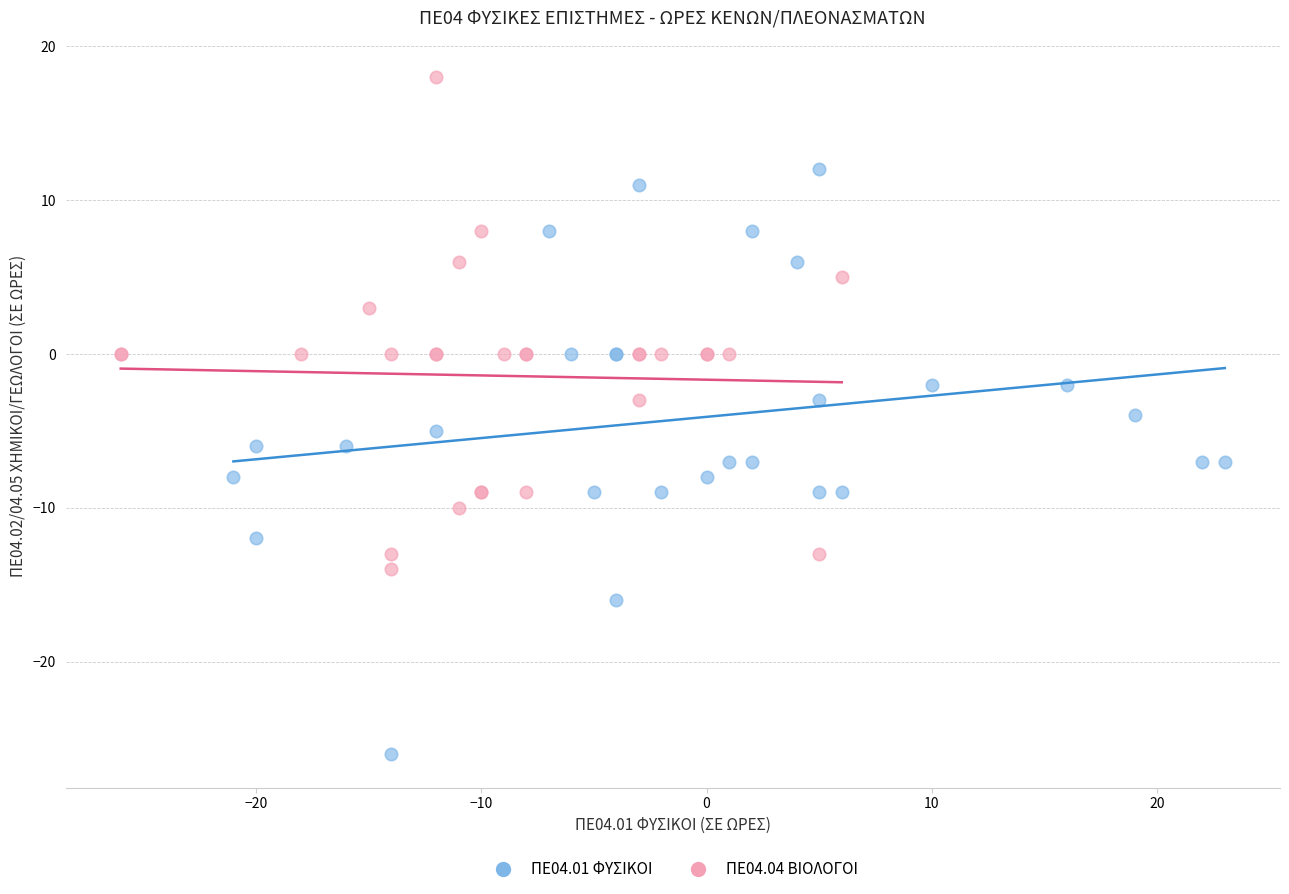

Which series has the largest Y range (max minus min)?

ΠΕ04.01 ΦΥΣΙΚΟΙ